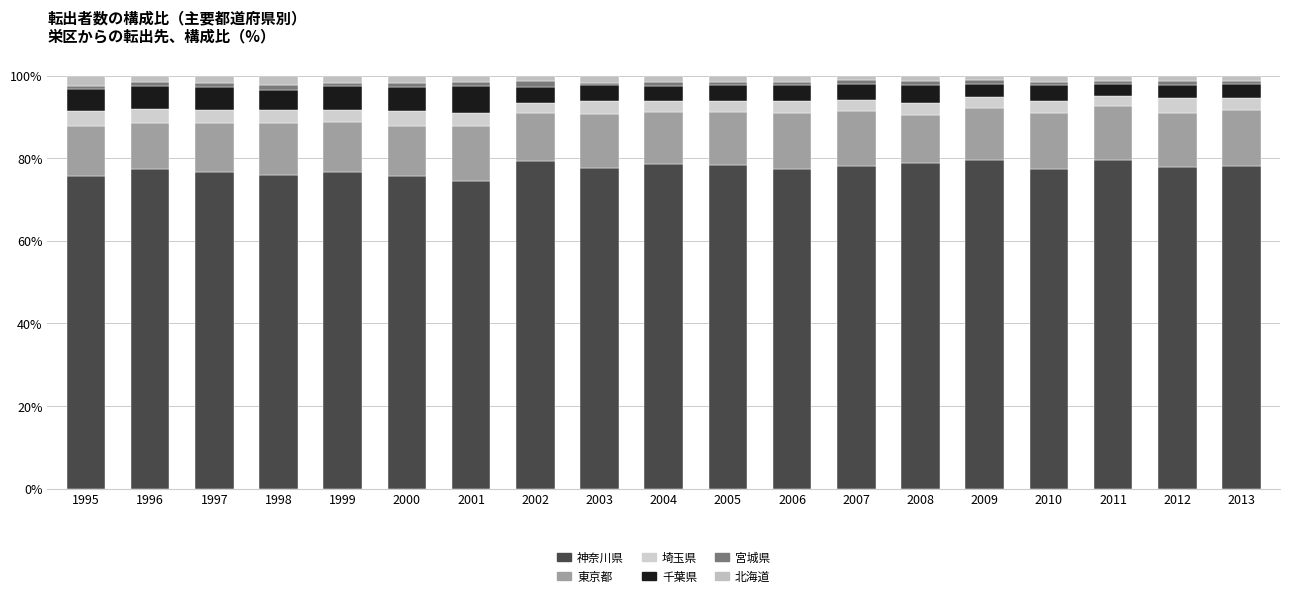

The value of 北海道 at 2013 is 1.4. True or false?

True